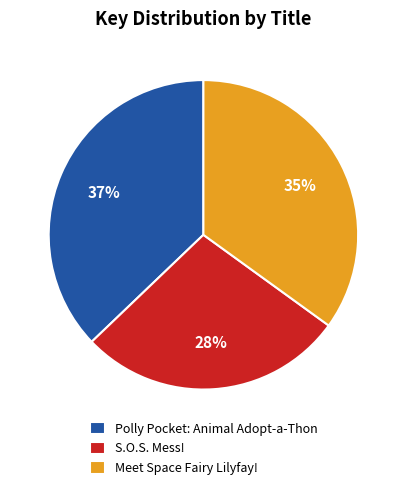

Between Polly Pocket: Animal Adopt-a-Thon and S.O.S. Mess!, which is larger?

Polly Pocket: Animal Adopt-a-Thon